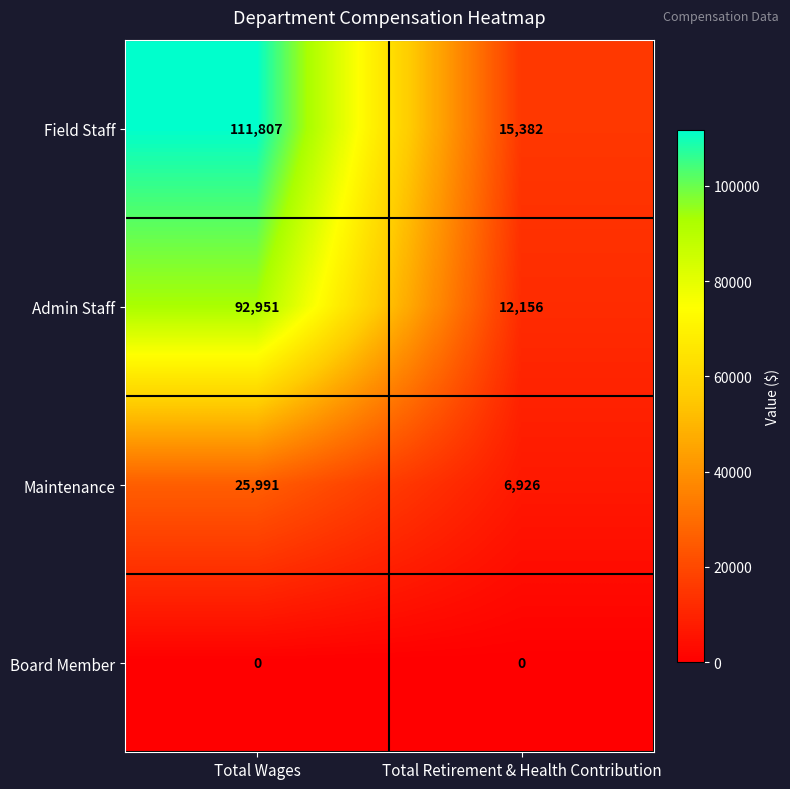

What is the sum of the Admin Staff values at Total Wages and Total Retirement & Health Contribution?

105107